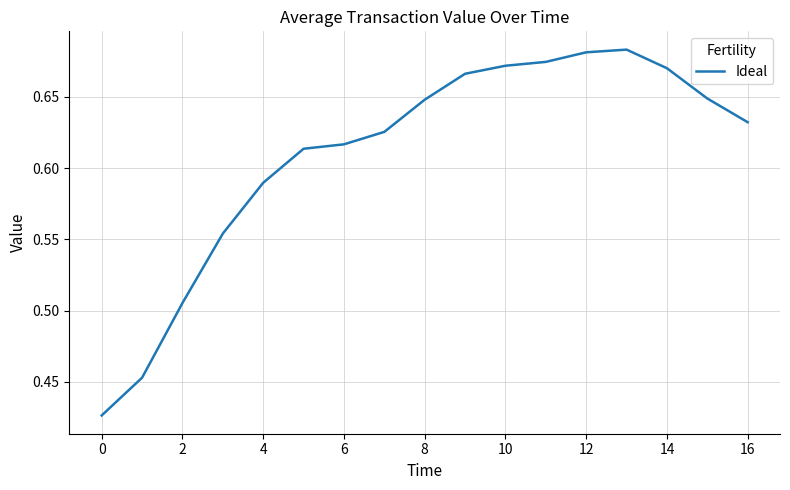

What is the difference between the maximum and minimum values?

0.3